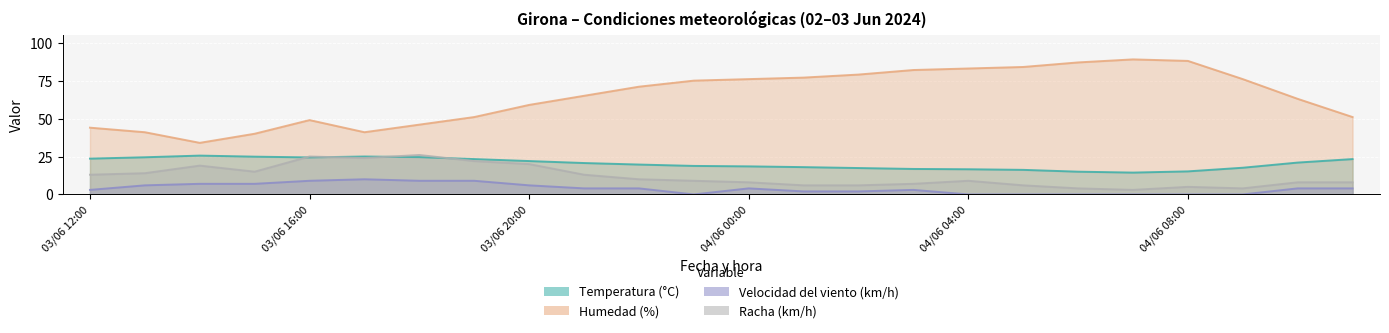

Is the value of Velocidad del viento (km/h) at 04/06 09:00 greater than the value of Temperatura (°C) at 04/06 09:00?

No